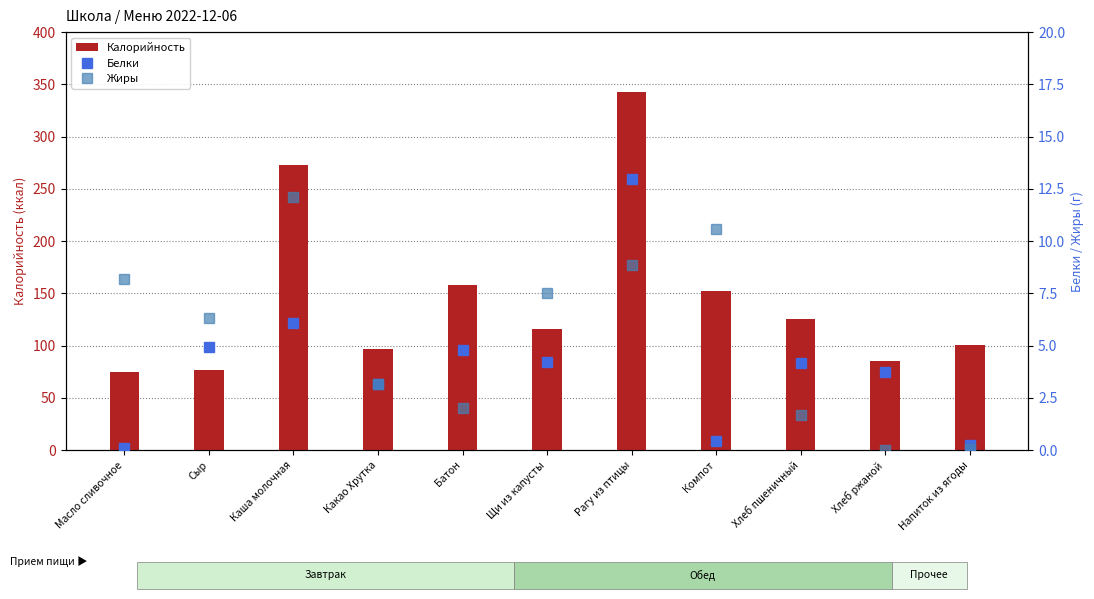

The Жиры series shows 7.1 at Компот. True or false?

False